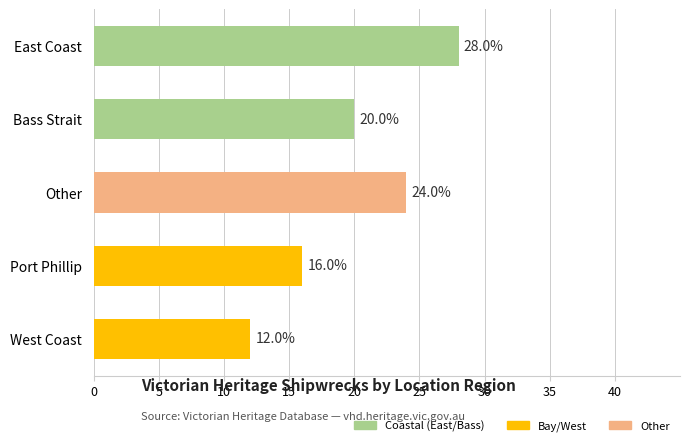

Count the number of data series in this chart.

1